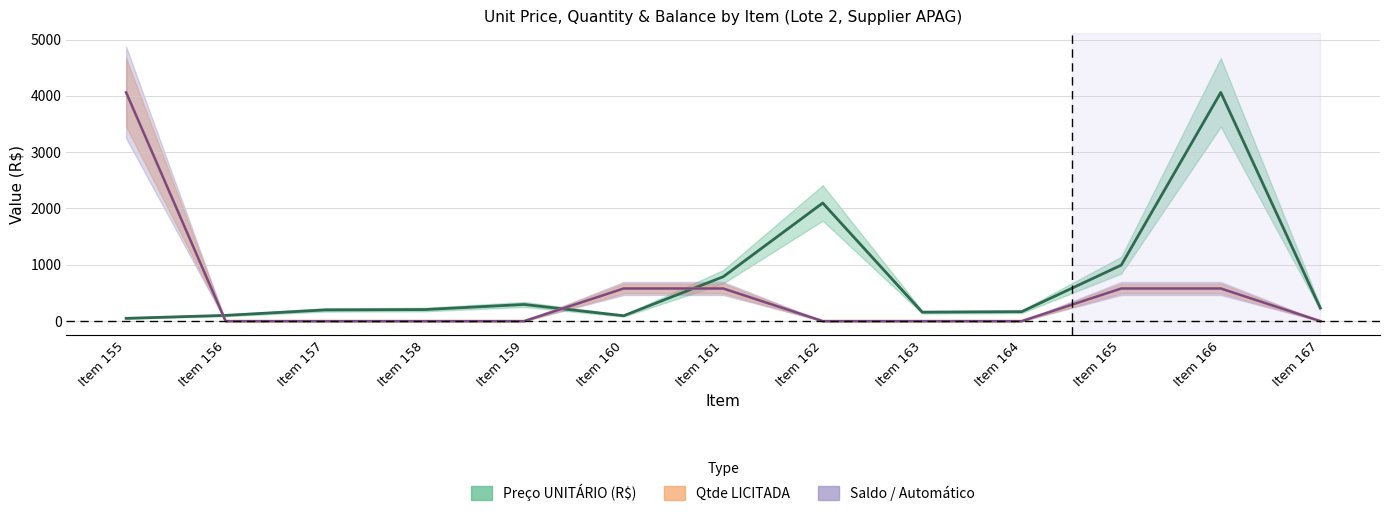

Which category has the lowest value in the Qtde LICITADA series?

Item 156